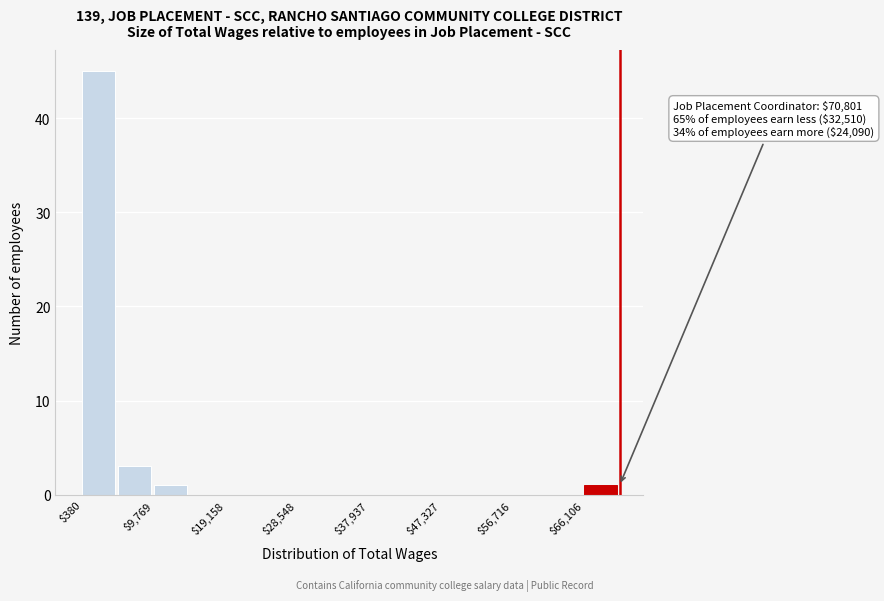

Which range on the x-axis has the tallest bar?

0 to 5000